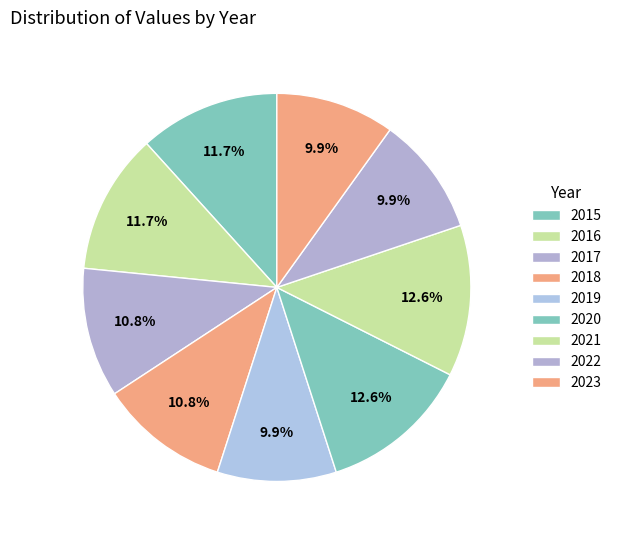

How many slices are in this pie chart?

9